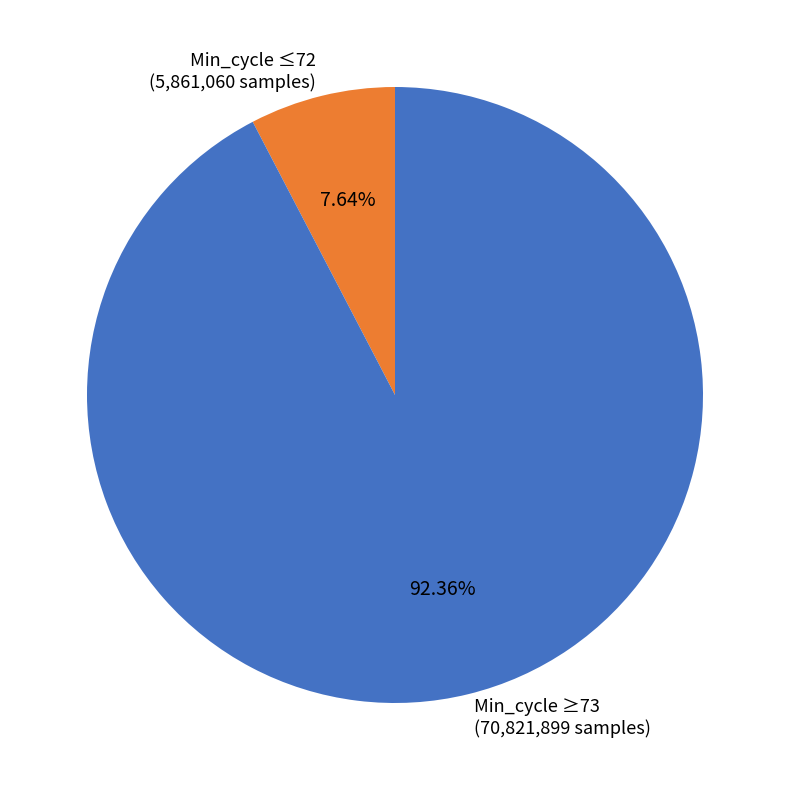

Which slice is the smallest?

Min_cycle ≤72 (5,861,060 samples)